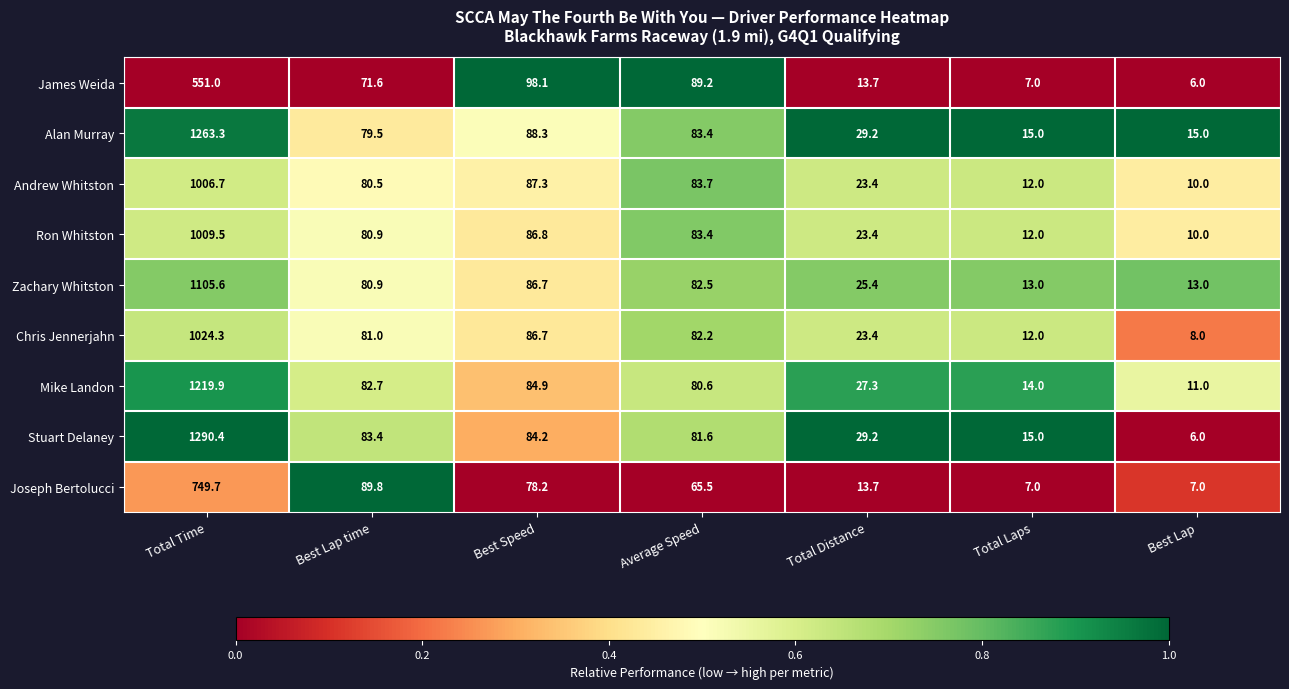

The value of Stuart Delaney at Total Distance is 20.4. True or false?

False